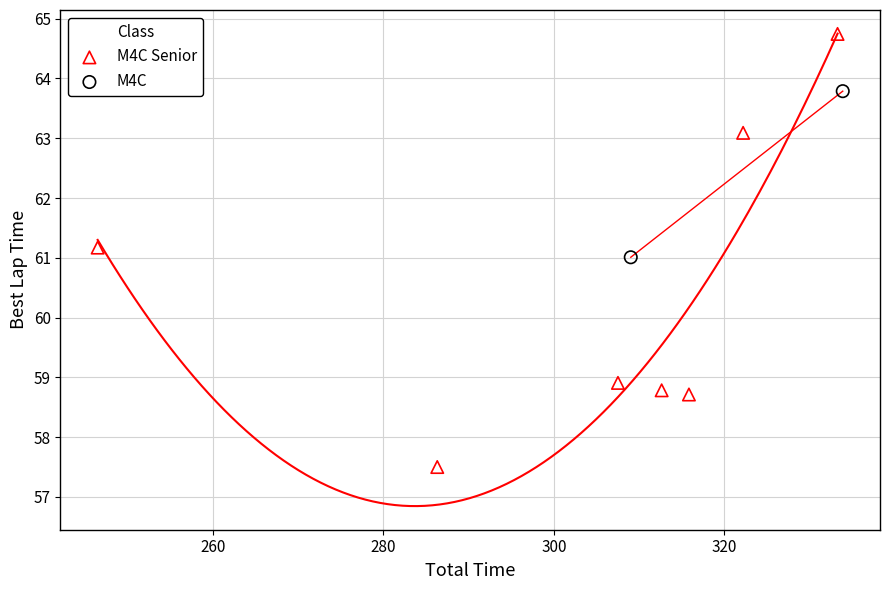

What are all the series names shown in the legend?

M4C Senior, M4C